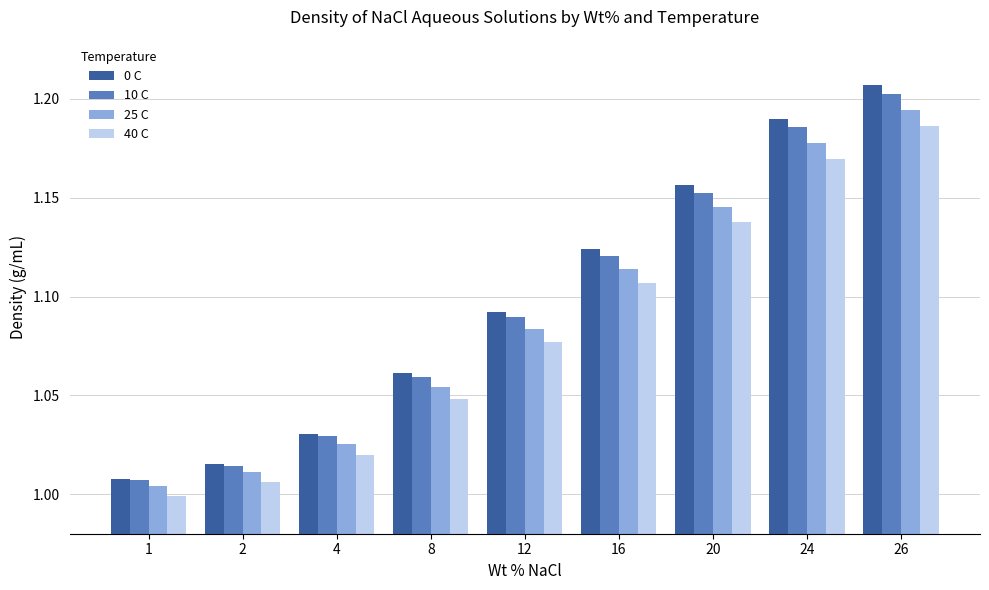

What is the total value across all series at 12?

4.3